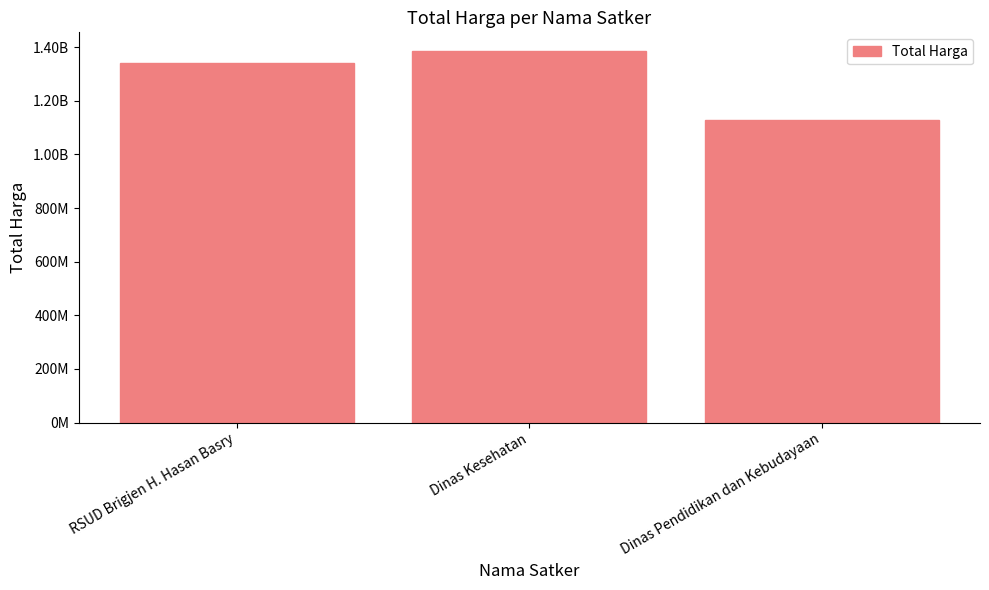

What is the minimum value shown in the chart?

1126784000